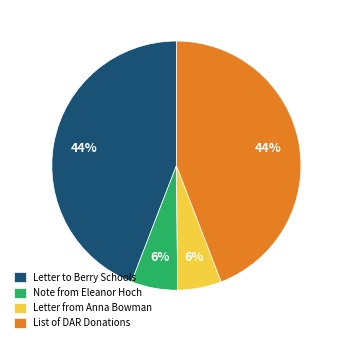

Is there a majority slice in this chart?

No